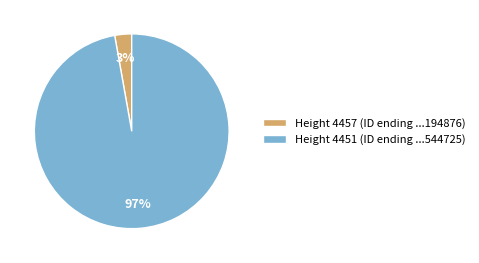

Is the sum of Height 4451 (ID ending ...544725) and Height 4457 (ID ending ...194876) greater than half?

Yes